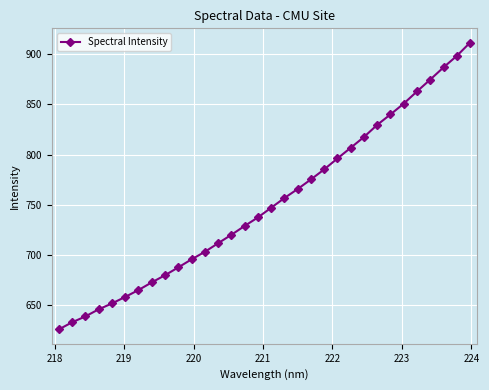

What is the value of the 23rd point from the left?

806.7